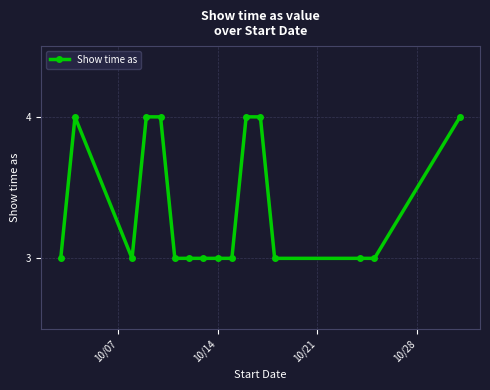

What is the minimum value shown in the chart?

3